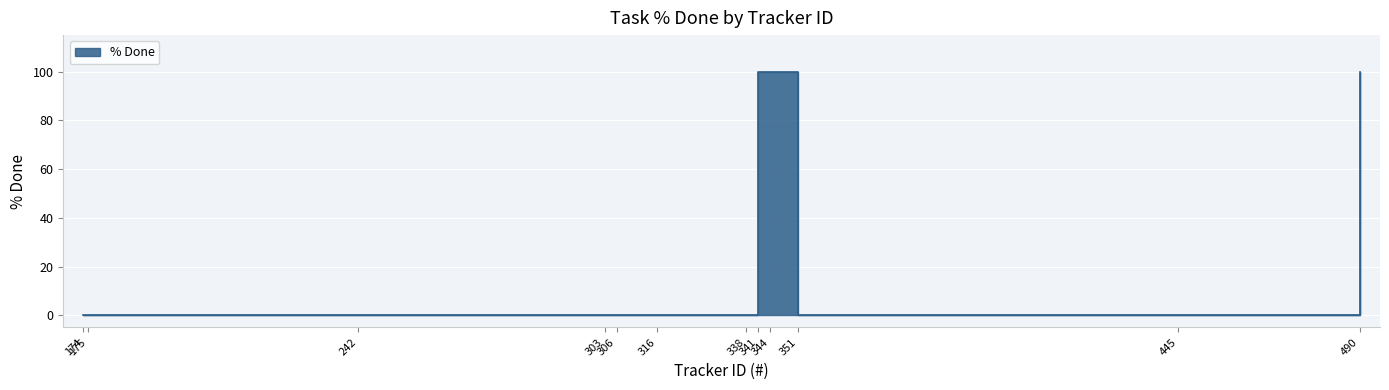

How many series are shown in this chart?

1